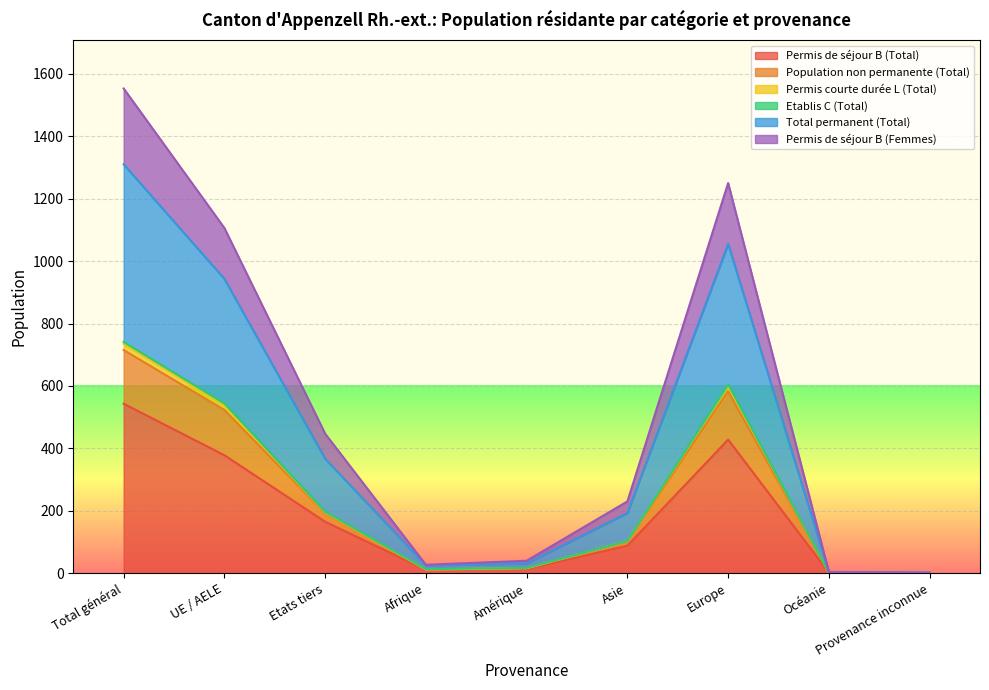

Where is the first local maximum for Permis de séjour B (Femmes)?

Europe